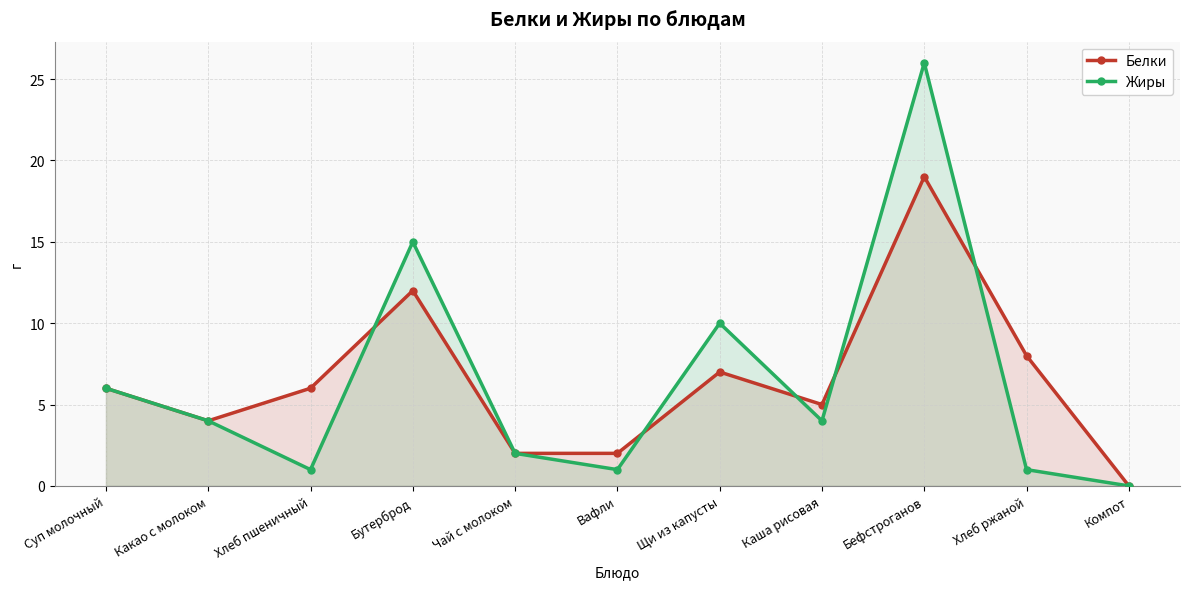

Count the number of categories in the chart.

11